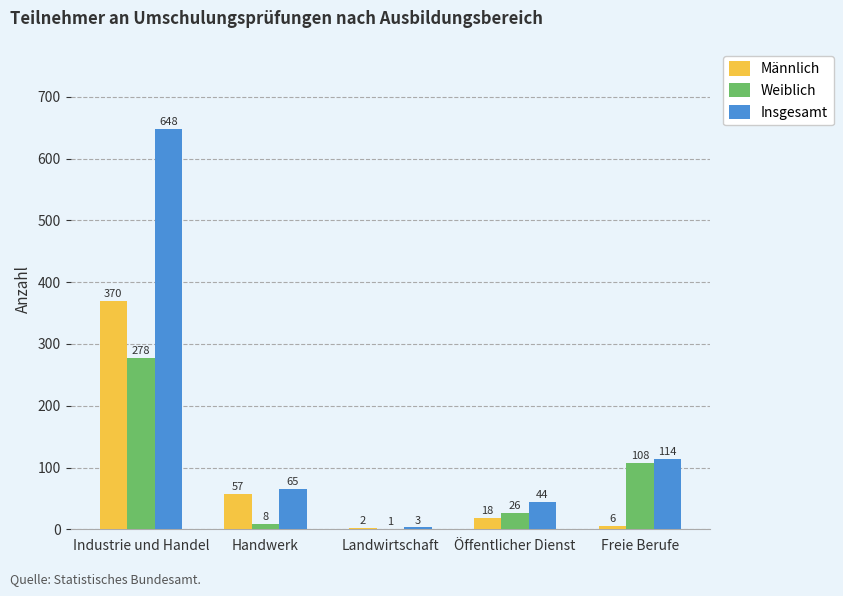

Which series changed the most between Landwirtschaft and Öffentlicher Dienst?

Insgesamt